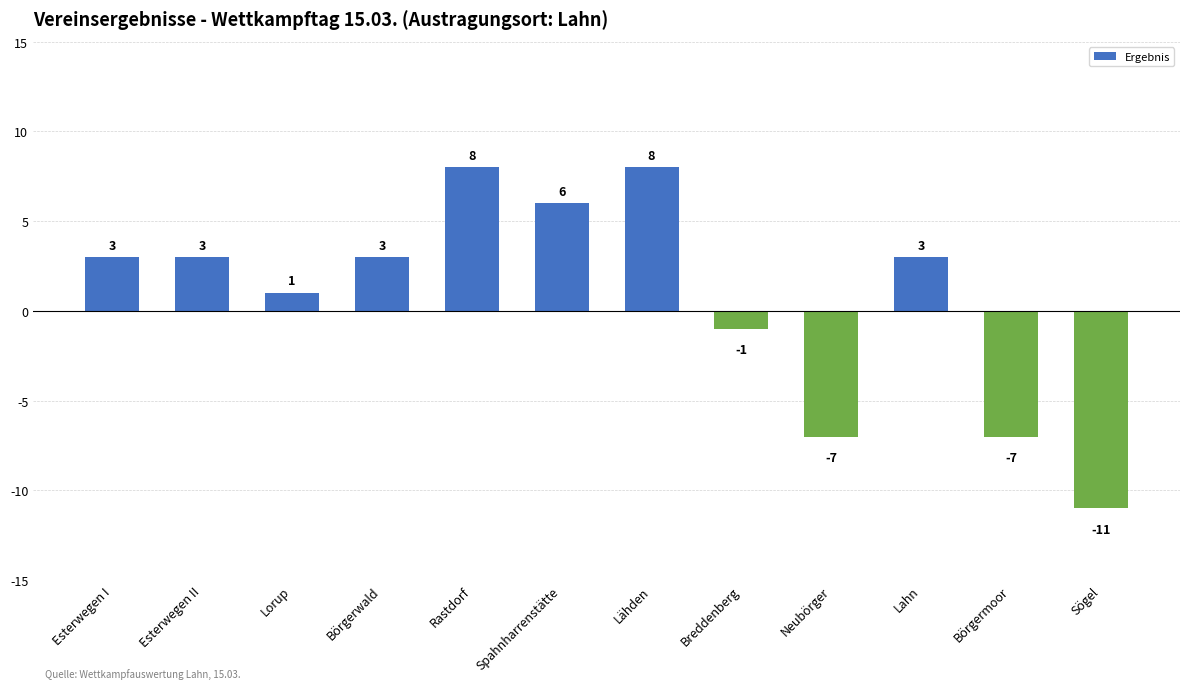

Reading left to right, what are all the values shown in this chart?

3	3	1	3	8	6	8	-1	-7	3	-7	-11